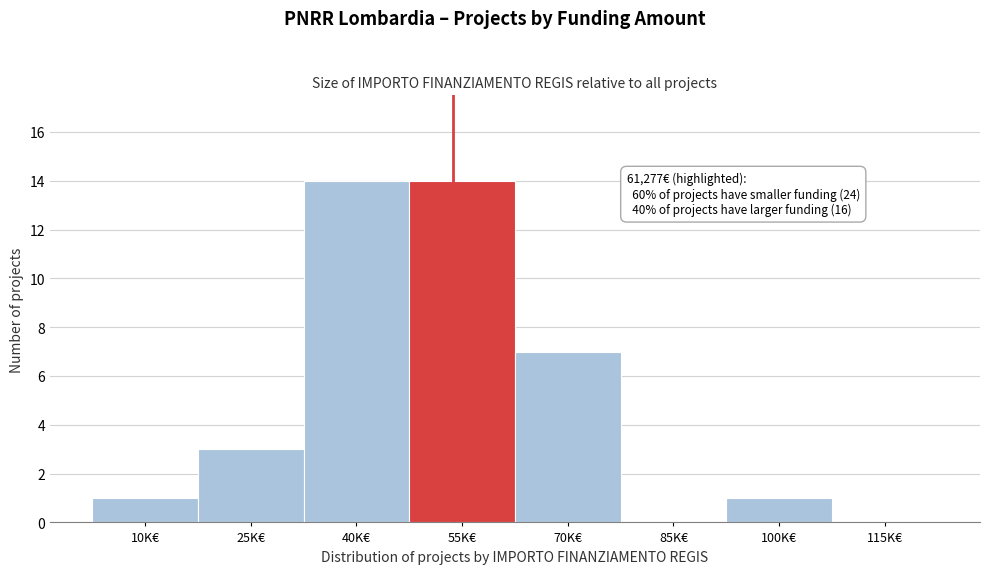

Reading left to right, what are all the values shown in this chart?

10K€=1	25K€=3	40K€=14	55K€=14	70K€=7	85K€=0	100K€=1	115K€=0